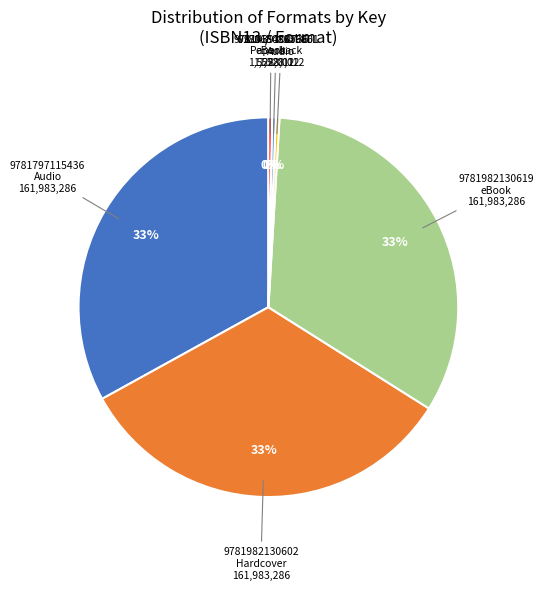

To the nearest percent, what is the average slice percentage?

17%